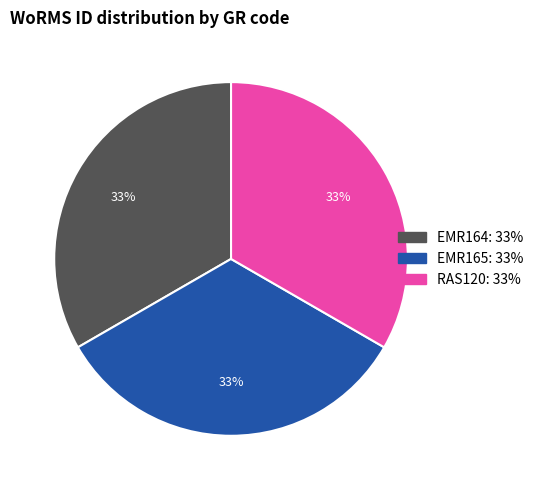

To the nearest percent, what is the combined percentage of EMR164 and EMR165?

67%